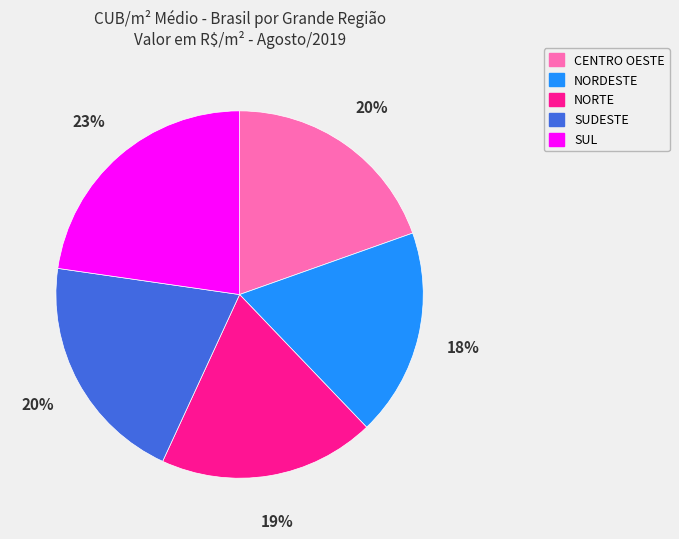

To the nearest percent, what is the average slice percentage?

20%